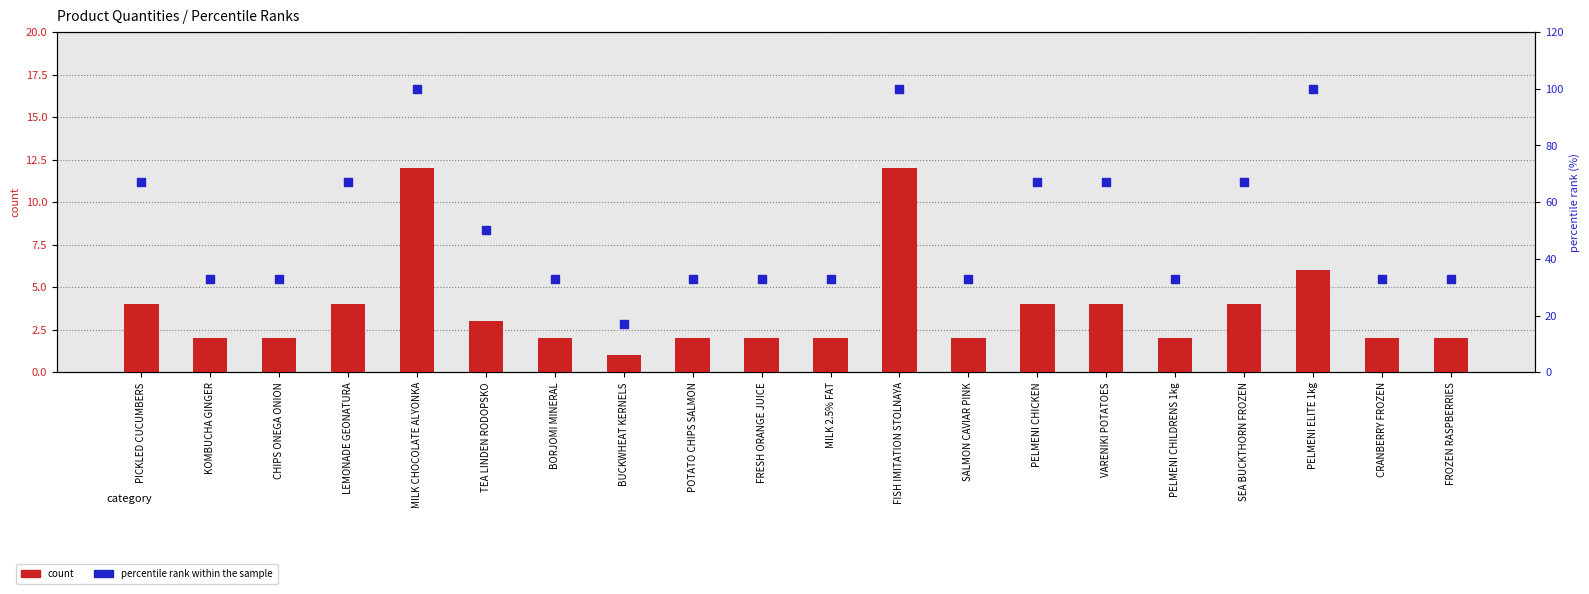

At how many categories does at least one series exceed 13?

20